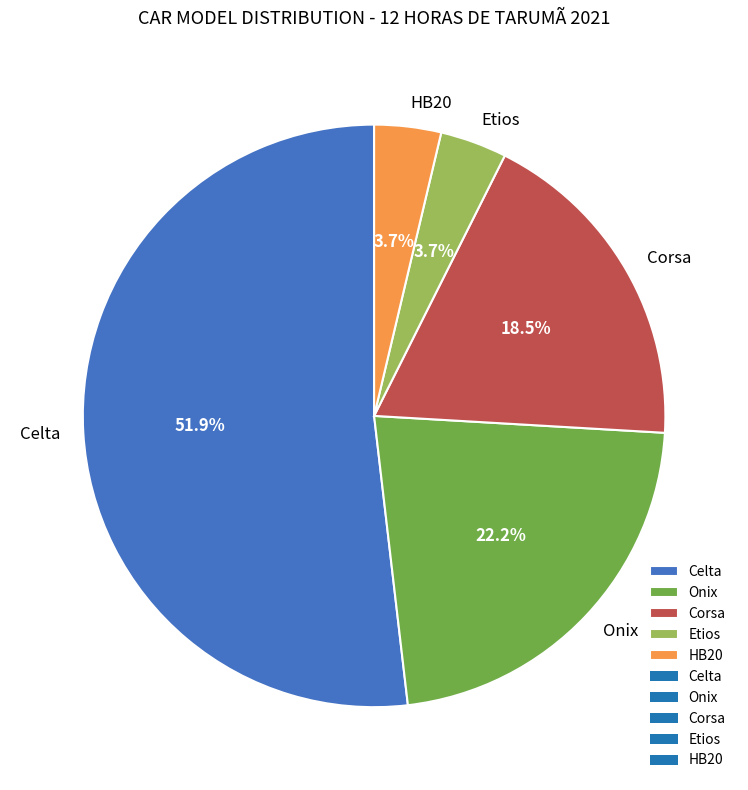

To the nearest percent, what is the combined percentage of Celta and Onix?

74%